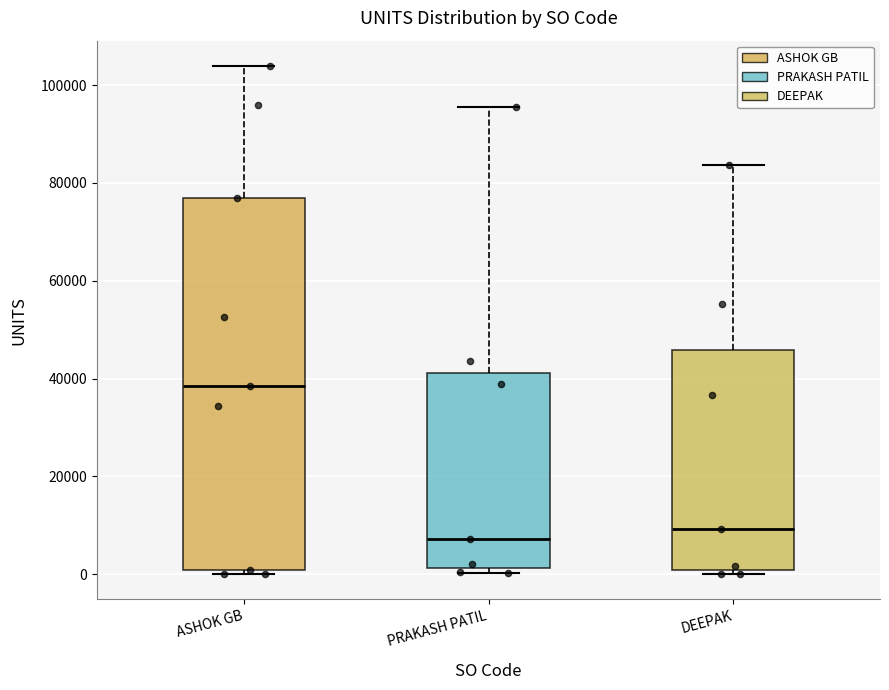

Reading left to right, read every box against the y-axis: the position of its median line, the range the box covers, and the ends of its whiskers. The values are not printed on the chart, so give them approximately, as read against the axis.

ASHOK GB: median 38000, box 0 to 76000, whiskers 0 (just below the box's lower edge) to 104000
PRAKASH PATIL: median 8000, box 2000 to 42000, whiskers 0 to 96000
DEEPAK: median 10000, box 0 to 46000, whiskers 0 (just below the box's lower edge) to 84000